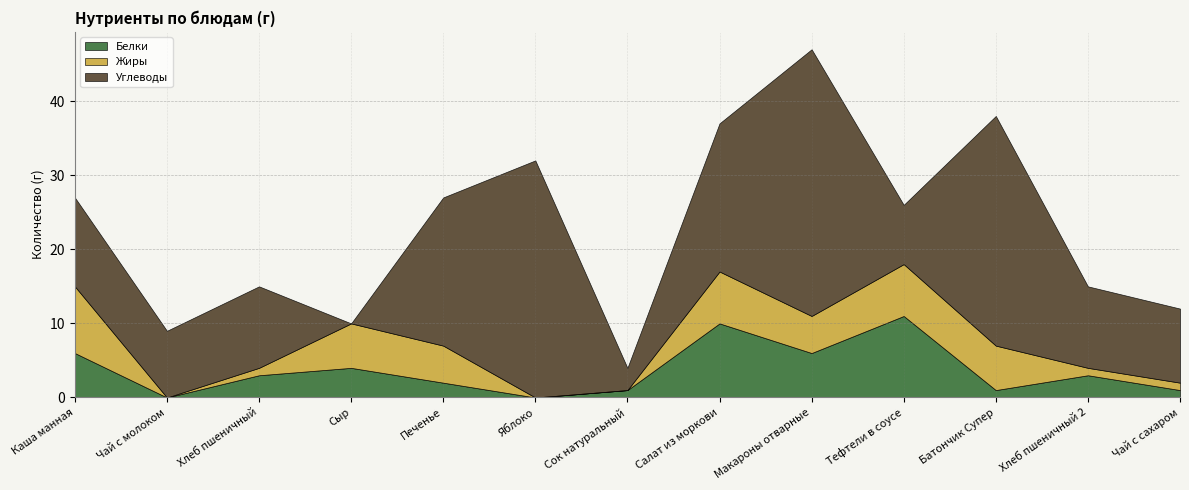

True or false: Жиры has a value of 10 at Батончик Супер.

False